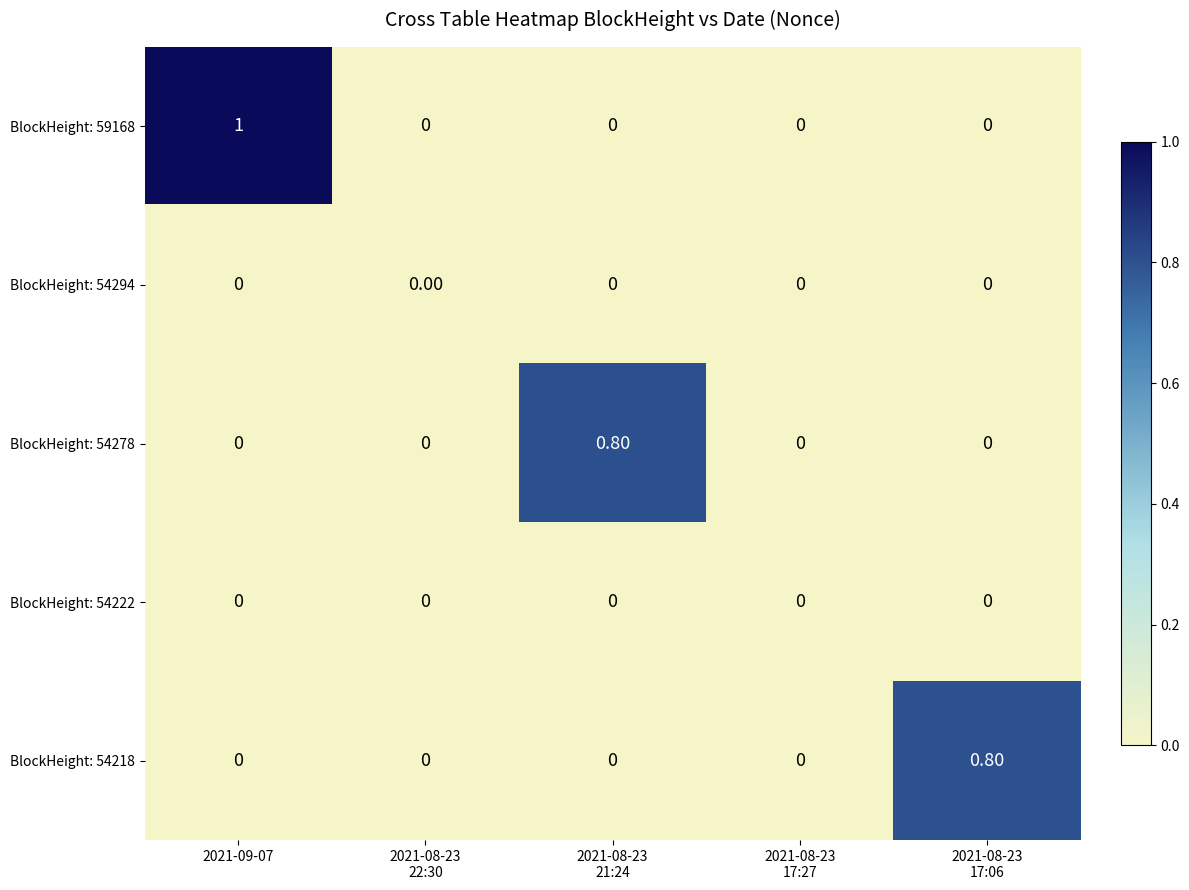

At which category is the sum across all series the highest?

2021-09-07